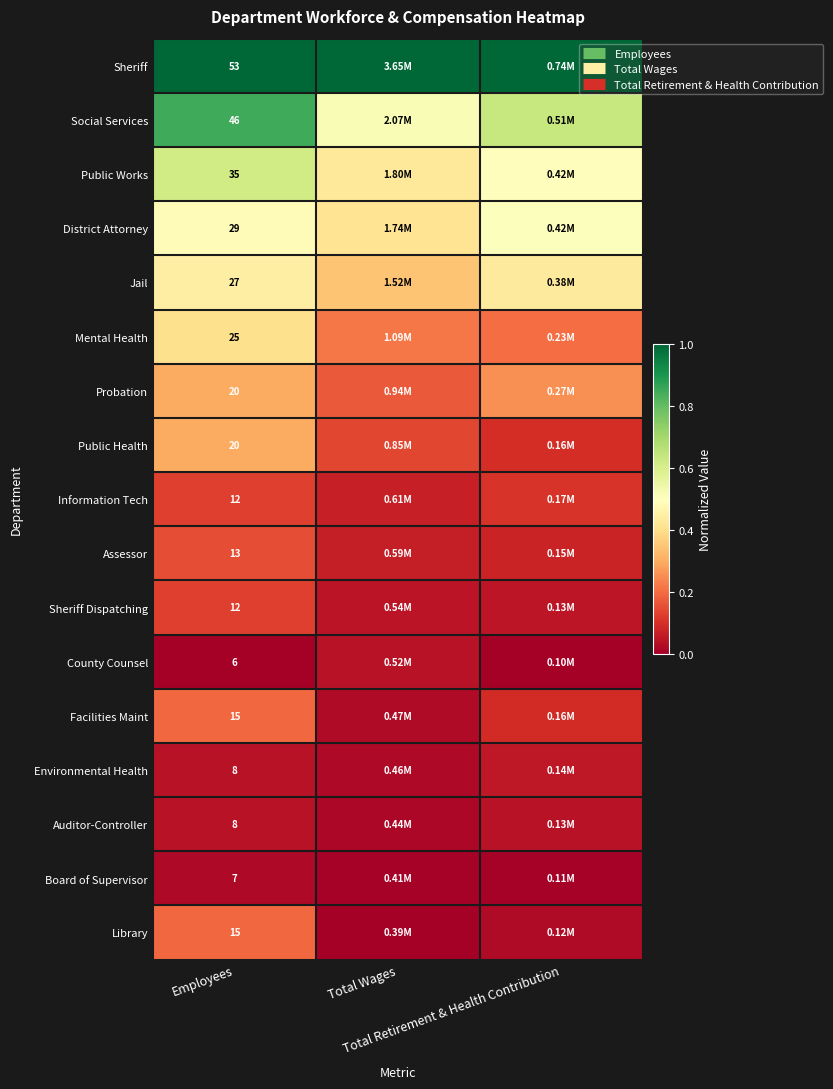

Is the value of Sheriff Dispatching at Total Retirement & Health Contribution greater than the value of Assessor at Total Wages?

No